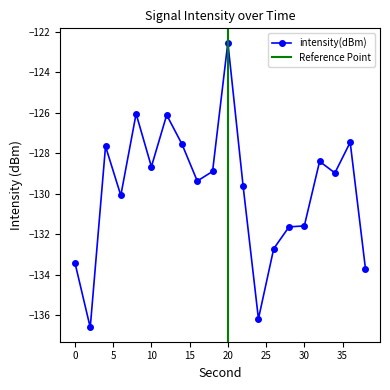

What is the sum of all values?

-2597.3